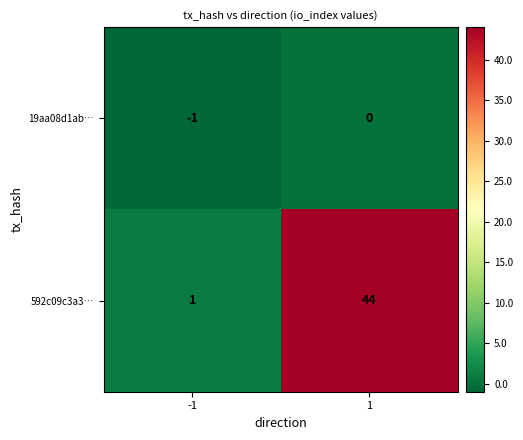

What is the difference between the maximum and minimum values in the 592c09c3a3… series?

43